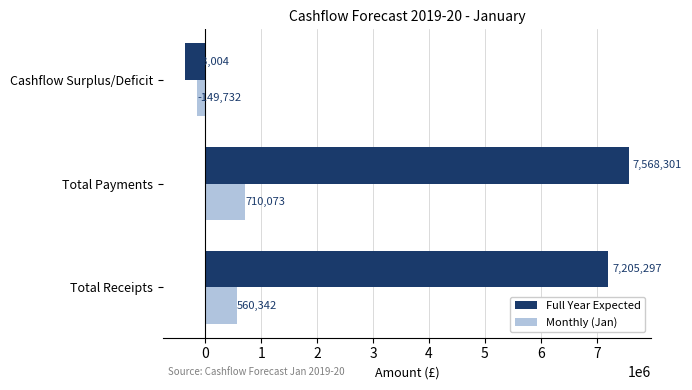

Between Total Receipts and Cashflow Surplus/Deficit, which series saw the biggest shift?

Full Year Expected